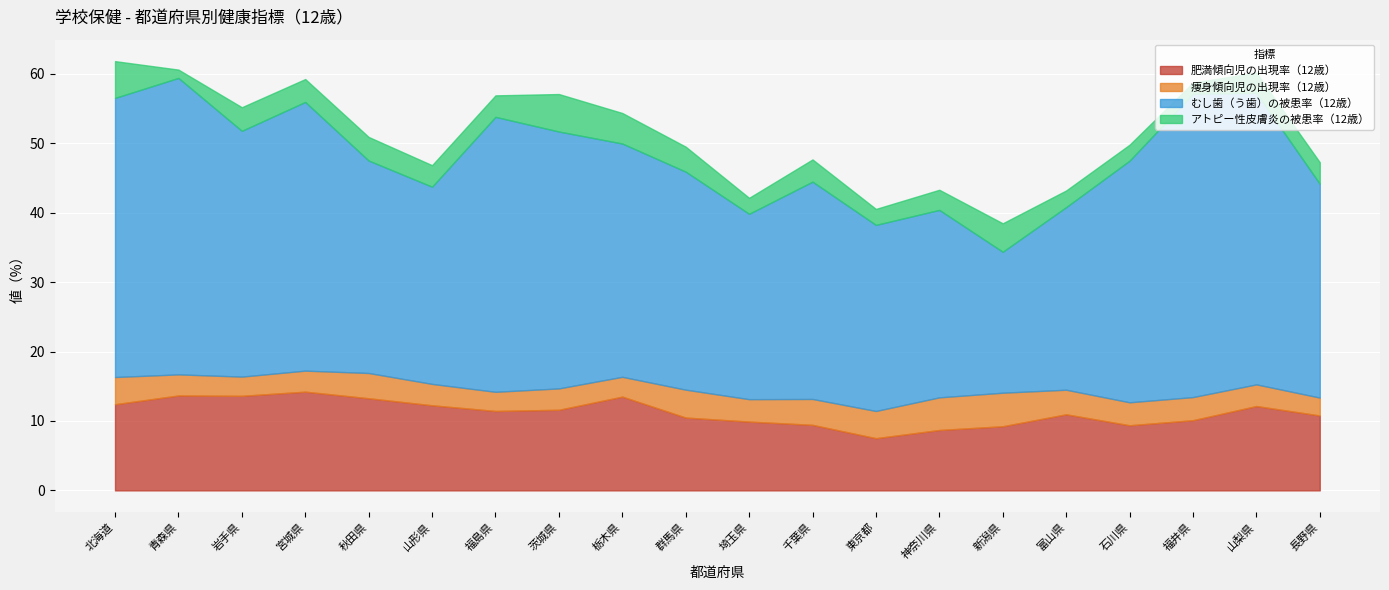

Which series changed the most between 茨城県 and 東京都?

むし歯（う歯）の被患率（12歳）